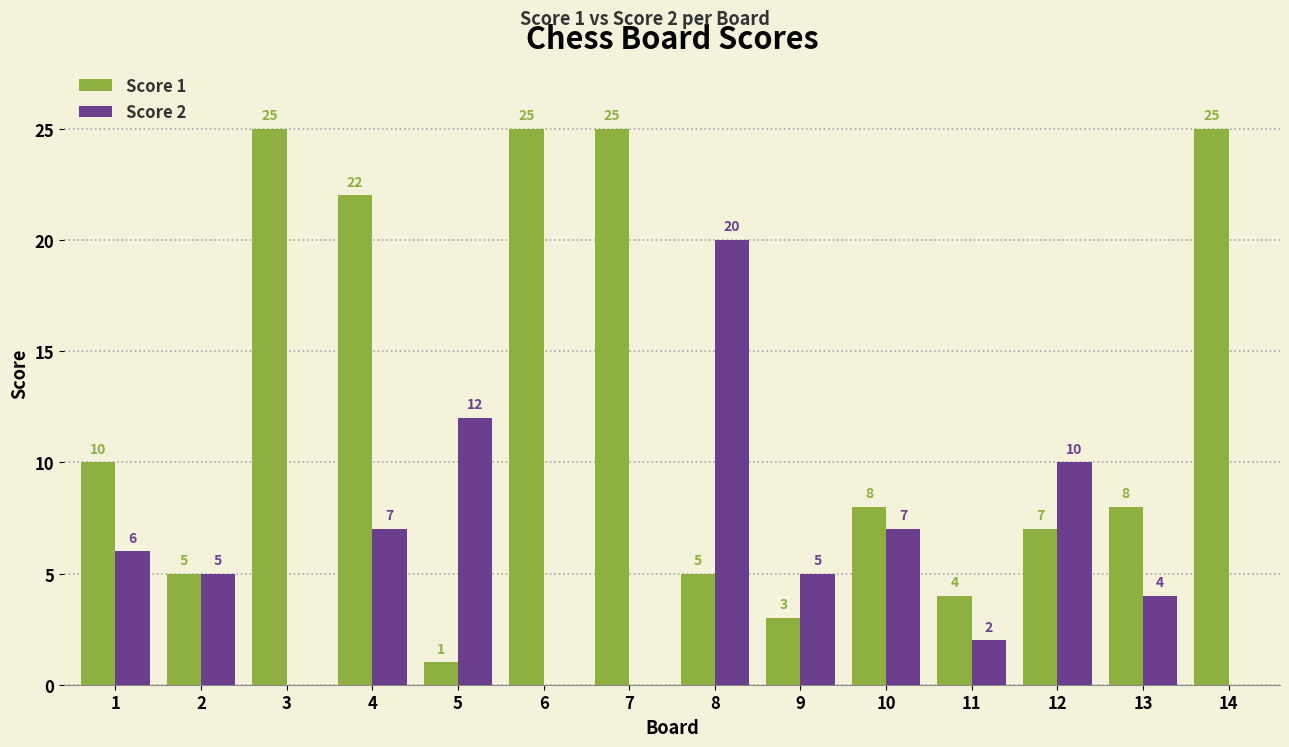

The value of Score 1 at 6 is 35. True or false?

False